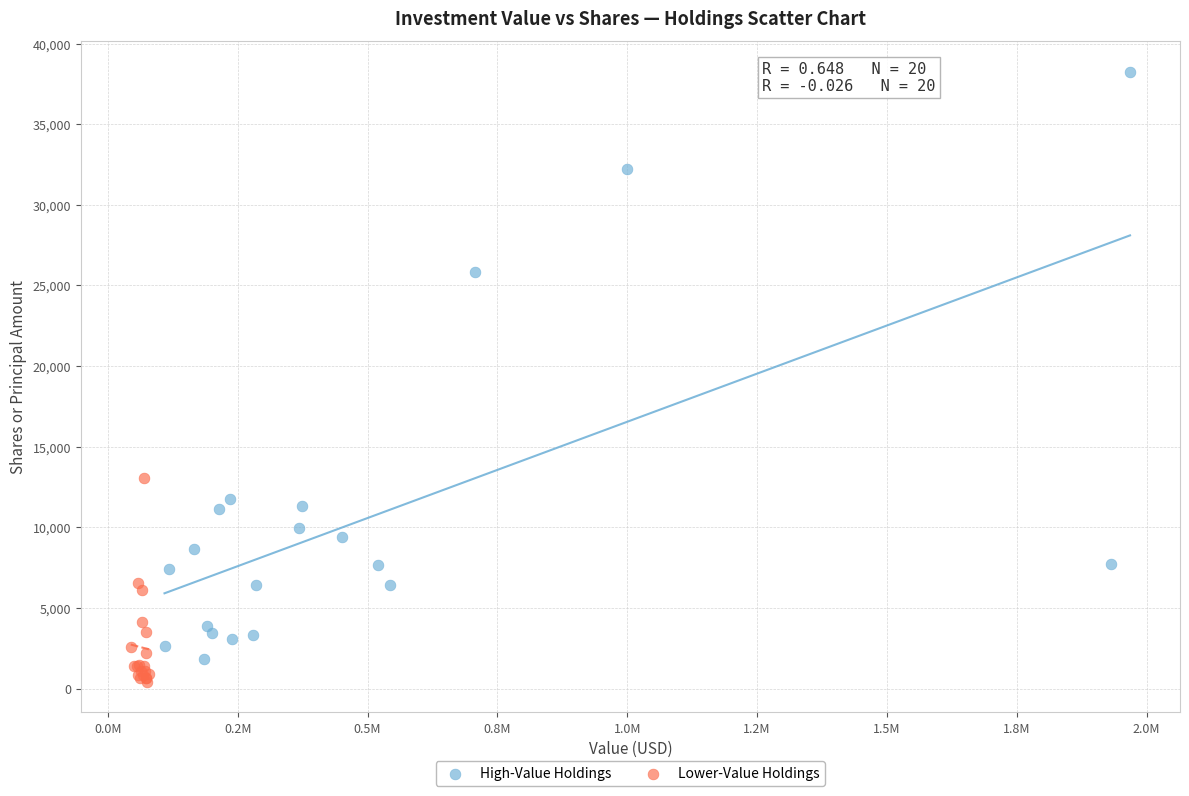

Which series reaches the maximum Y coordinate?

High-Value Holdings